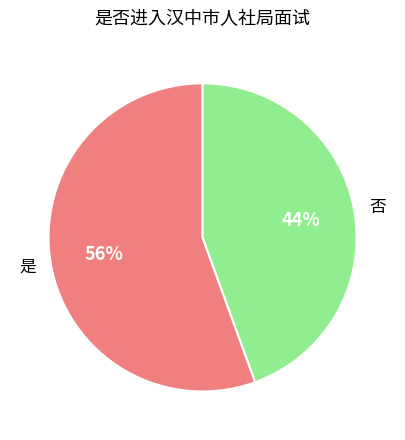

Combined, do 是 and 否 account for over 50%?

Yes